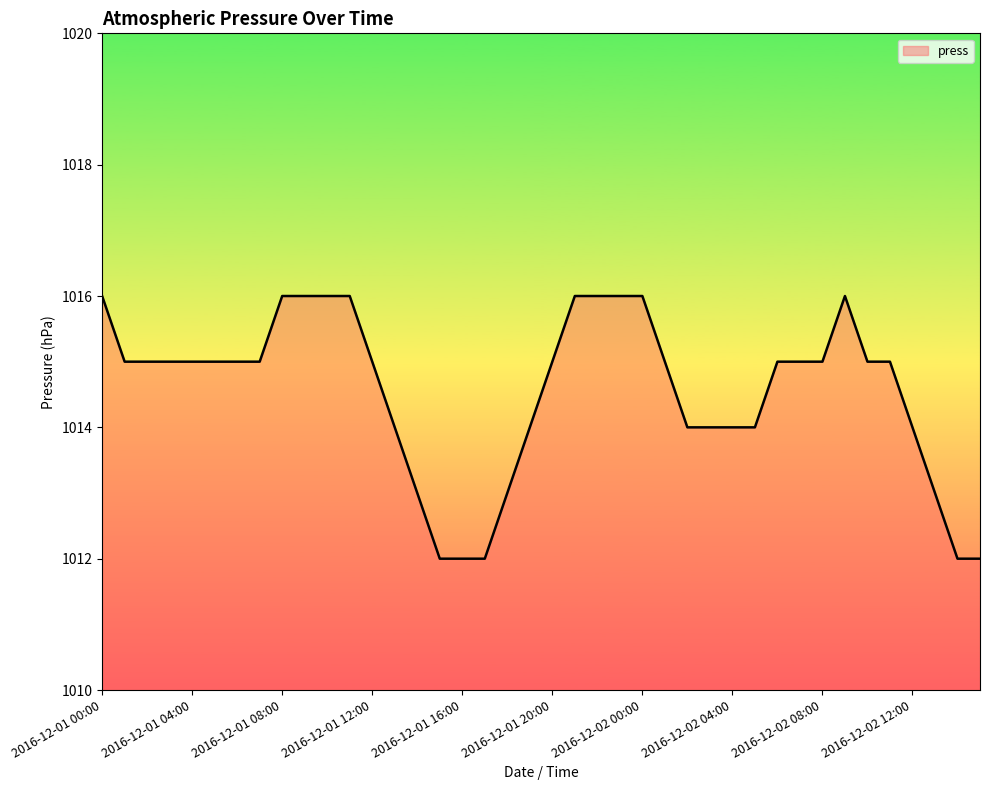

What is the minimum value shown in the chart?

1012